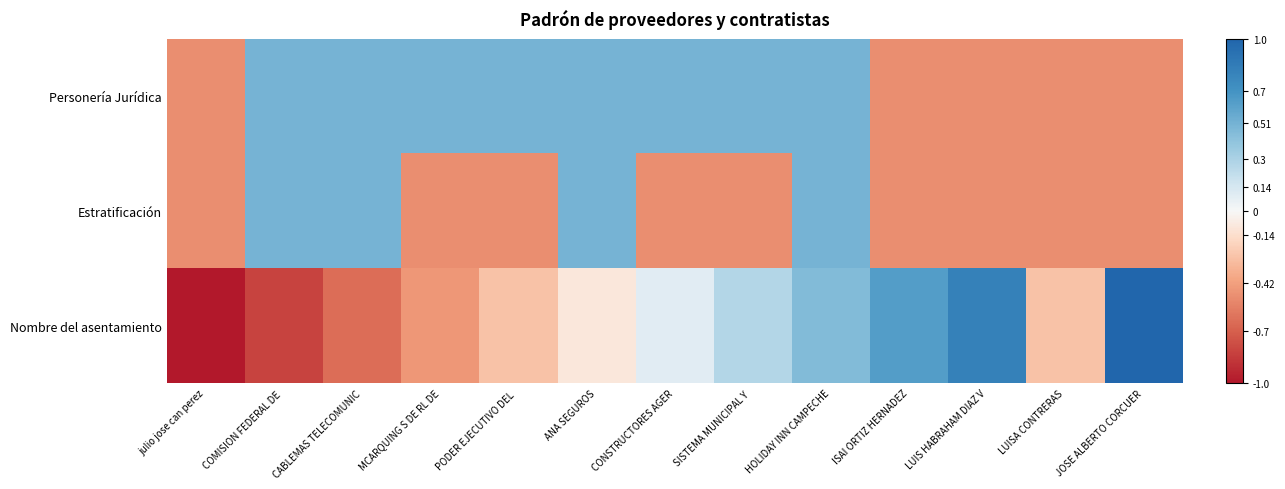

Reading left to right, transcribe all the data shown in this chart.

Personería Jurídica: julio jose can perez=-0.5	COMISION FEDERAL DE =0.5	CABLEMAS TELECOMUNIC=0.5	MCARQUING S DE RL DE=0.5	PODER EJECUTIVO DEL =0.5	ANA SEGUROS=0.5	CONSTRUCTORES AGER=0.5	SISTEMA MUNICIPAL Y =0.5	HOLIDAY INN CAMPECHE=0.5	ISAI ORTIZ HERNADEZ=-0.5	LUIS HABRAHAM DIAZ V=-0.5	LUISA CONTRERAS=-0.5	JOSE ALBERTO CORCUER=-0.5
Estratificación: julio jose can perez=-0.5	COMISION FEDERAL DE =0.5	CABLEMAS TELECOMUNIC=0.5	MCARQUING S DE RL DE=-0.5	PODER EJECUTIVO DEL =-0.5	ANA SEGUROS=0.5	CONSTRUCTORES AGER=-0.5	SISTEMA MUNICIPAL Y =-0.5	HOLIDAY INN CAMPECHE=0.5	ISAI ORTIZ HERNADEZ=-0.5	LUIS HABRAHAM DIAZ V=-0.5	LUISA CONTRERAS=-0.5	JOSE ALBERTO CORCUER=-0.5
Nombre del asentamiento: julio jose can perez=-1.0	COMISION FEDERAL DE =-0.8	CABLEMAS TELECOMUNIC=-0.6	MCARQUING S DE RL DE=-0.5	PODER EJECUTIVO DEL =-0.3	ANA SEGUROS=-0.1	CONSTRUCTORES AGER=0.1	SISTEMA MUNICIPAL Y =0.3	HOLIDAY INN CAMPECHE=0.5	ISAI ORTIZ HERNADEZ=0.6	LUIS HABRAHAM DIAZ V=0.8	LUISA CONTRERAS=-0.3	JOSE ALBERTO CORCUER=1.0